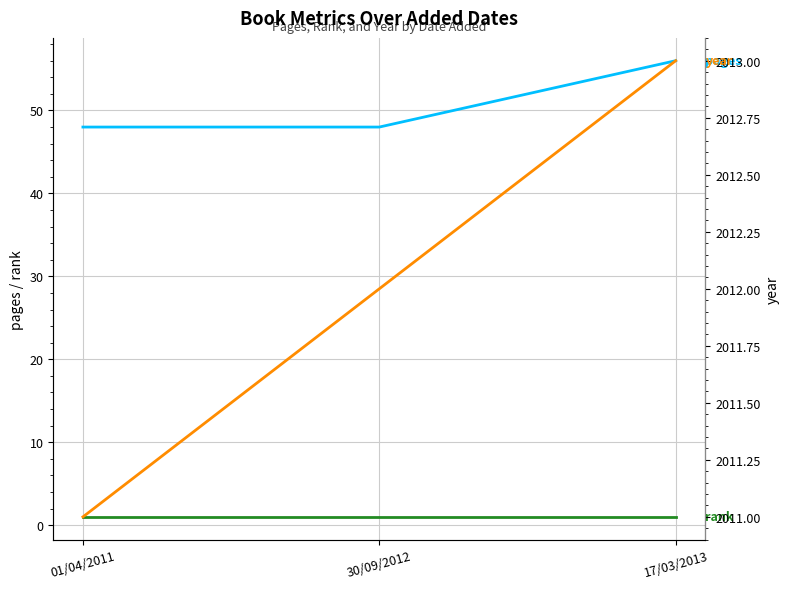

What is the minimum value shown in the chart?

1